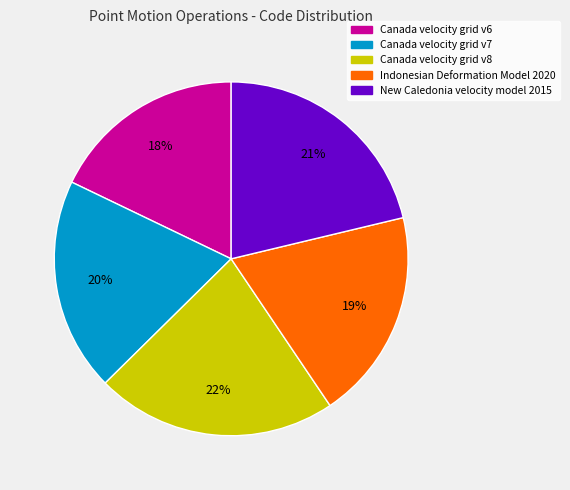

Is it true that Indonesian Deformation Model 2020 is 19% of the pie?

True